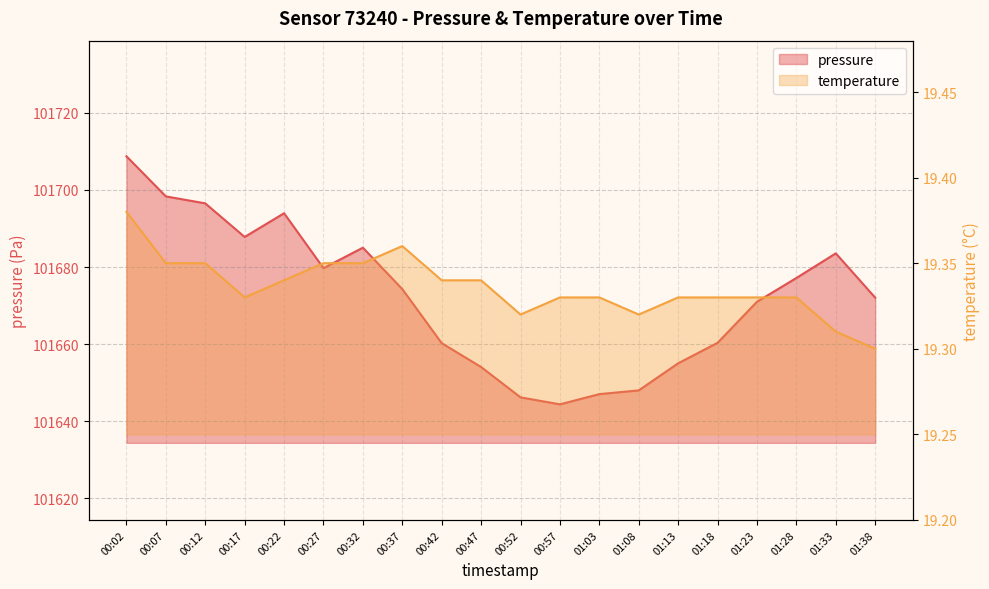

What position from the left is 00:17?

4